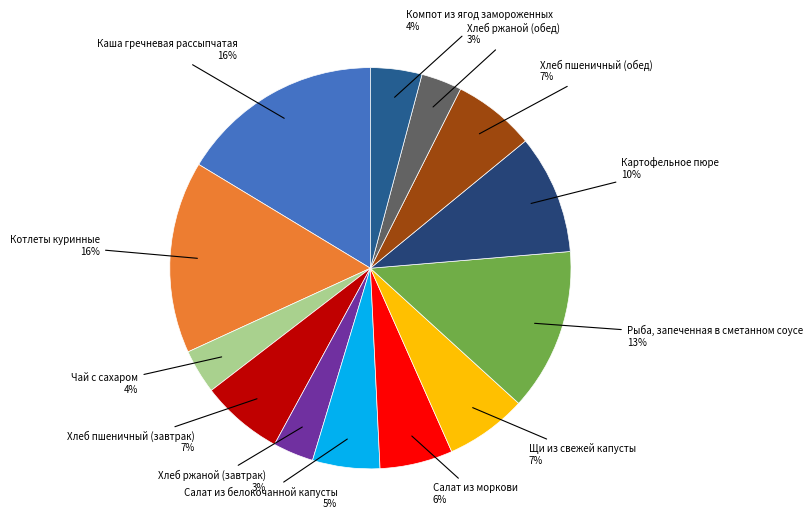

Which slice is the smallest?

Хлеб ржаной (завтрак)